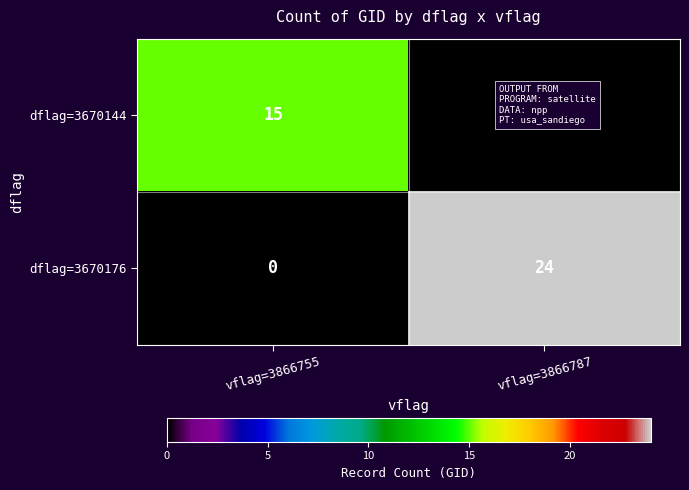

How many positive values does the dflag=3670144 series have?

1